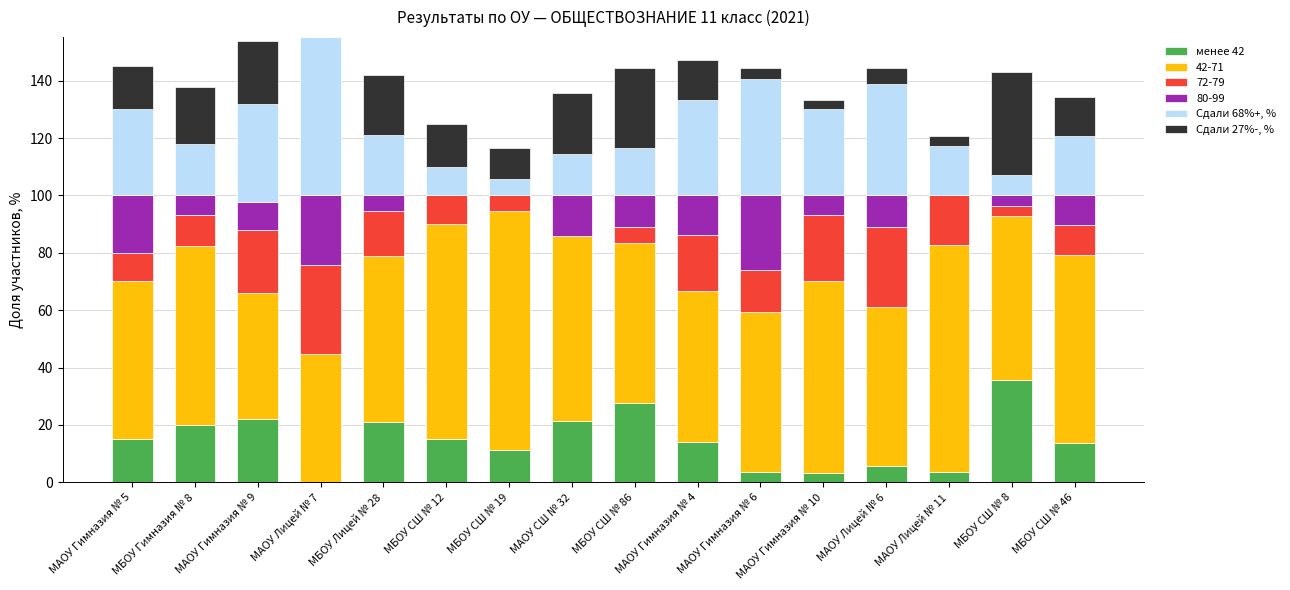

True or false: менее 42 has a value of 21.4 at МАОУ СШ № 32.

True